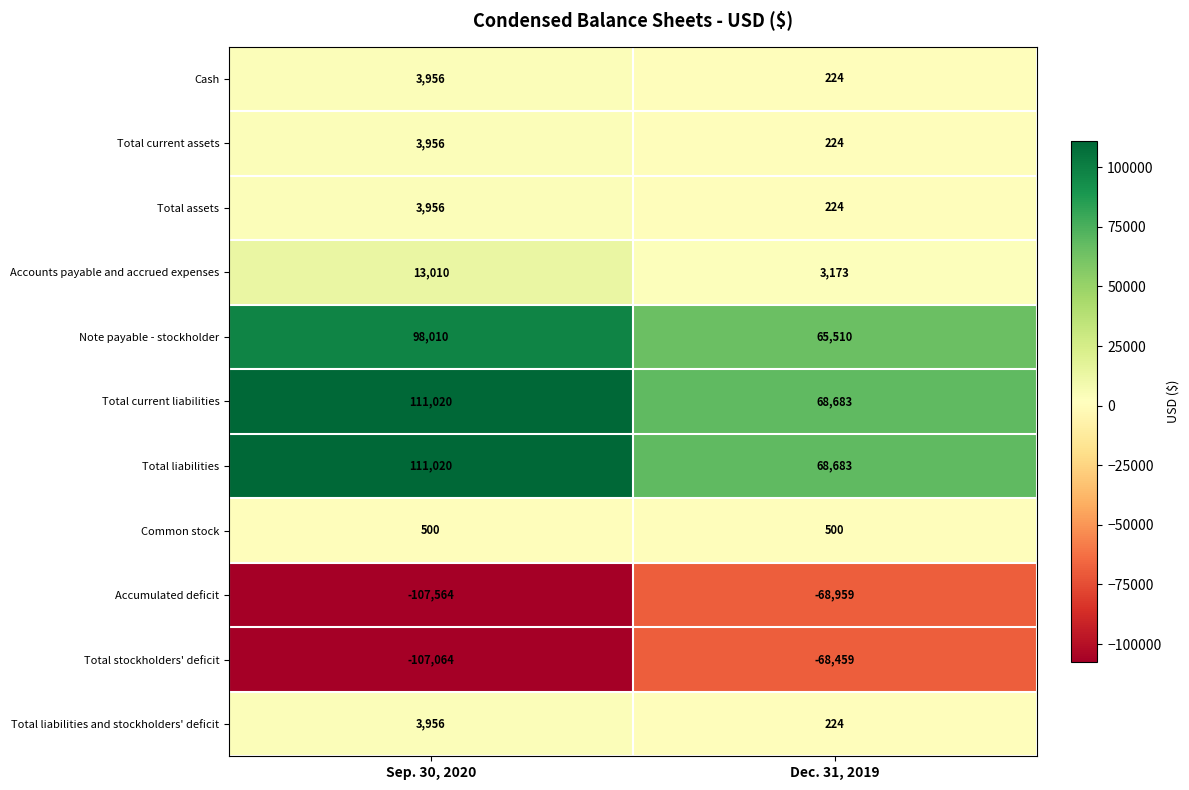

Is the value of Total liabilities at Dec. 31, 2019 greater than the value of Accumulated deficit at Dec. 31, 2019?

Yes